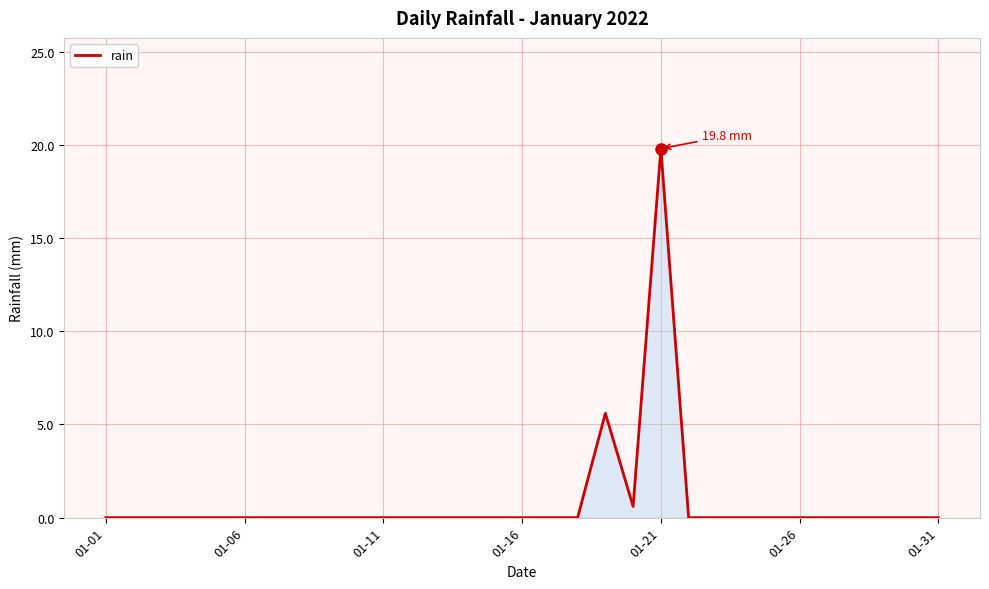

What is the difference between the maximum and minimum values?

19.8